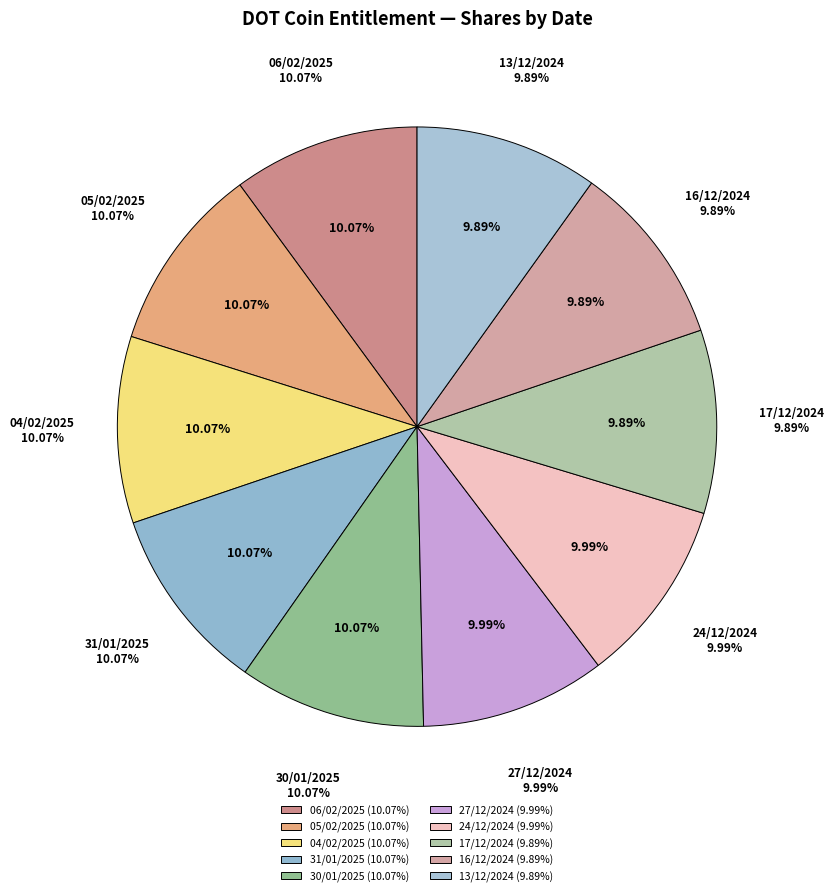

Is it true that 17/12/2024 is 1% of the pie?

False